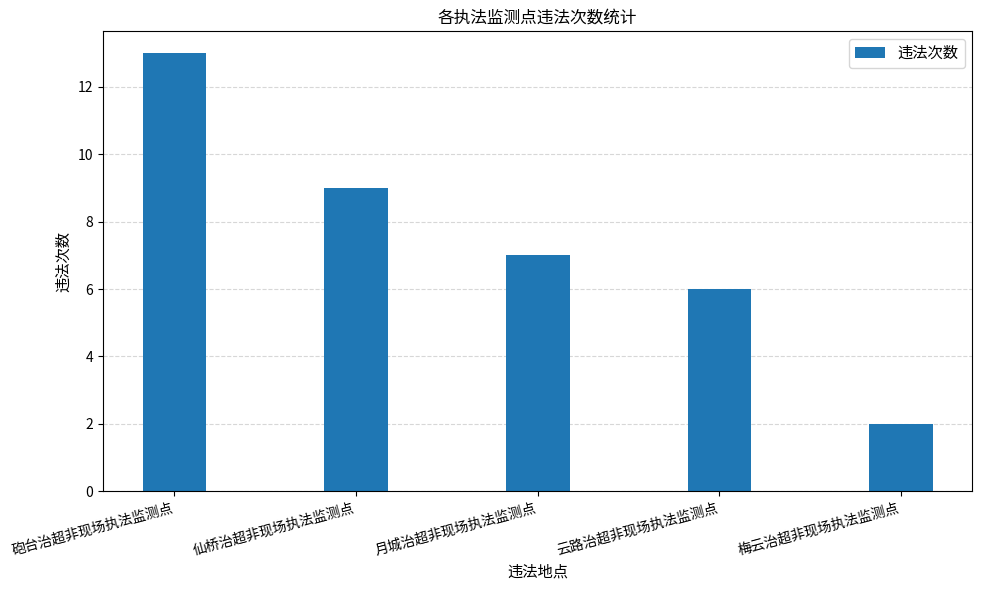

At which label is the value closest to 7?

月城治超非现场执法监测点